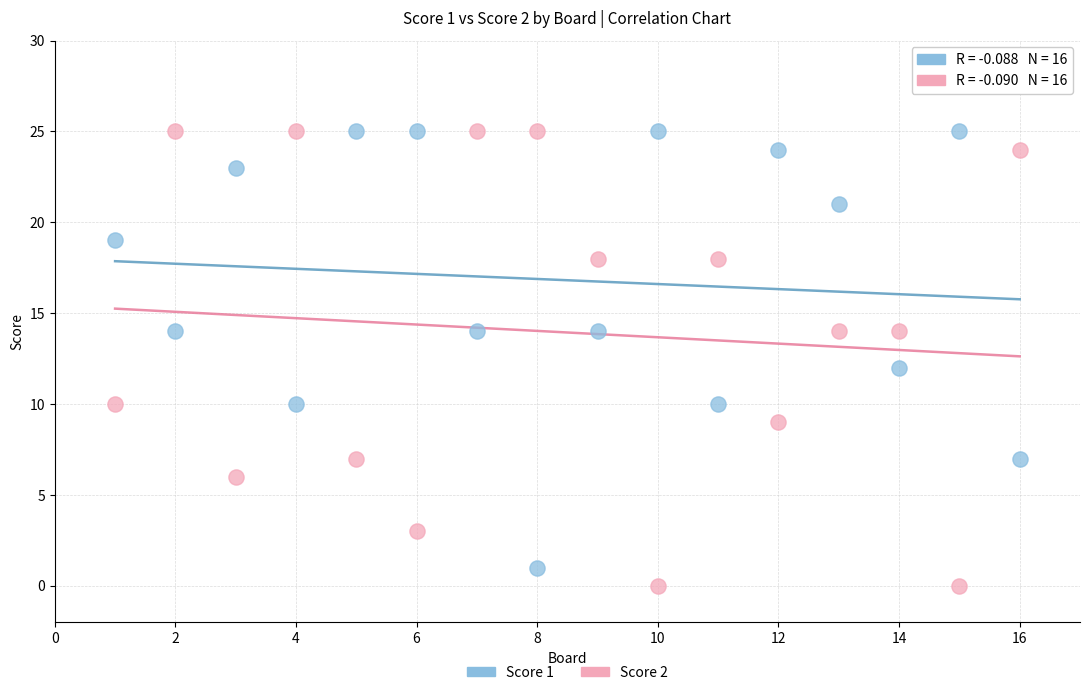

Which series has the widest spread of Y values?

Score 2